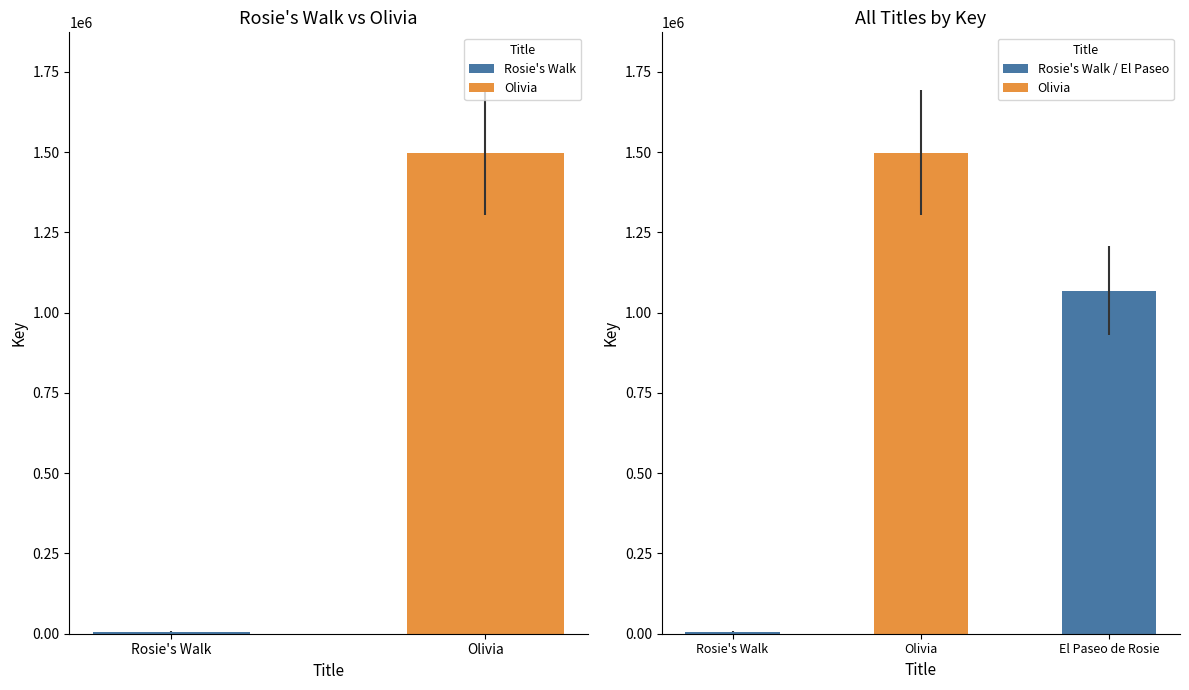

At which label does the data first exceed 1069064?

Olivia